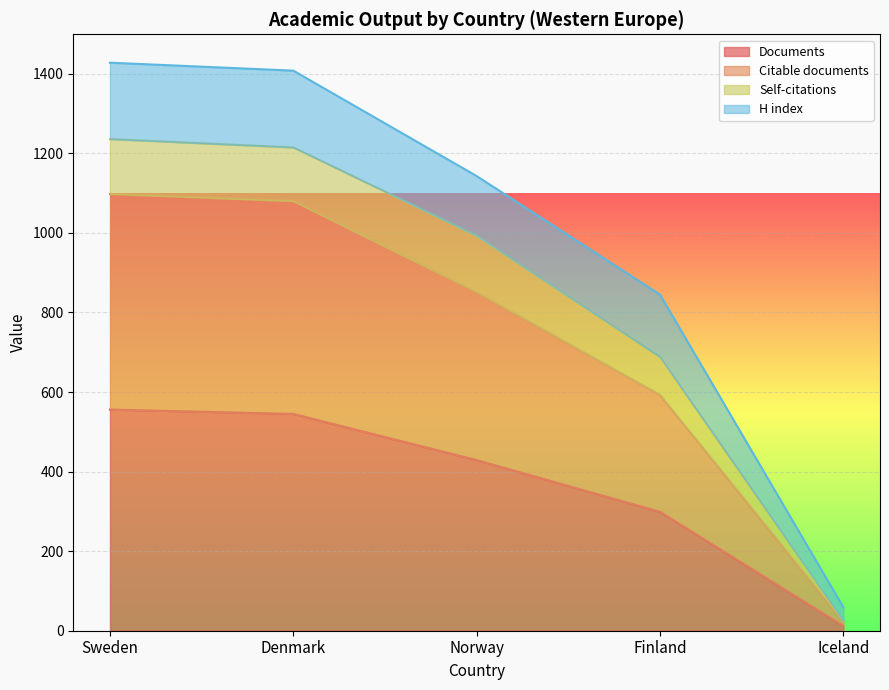

What position from the left is Iceland?

5